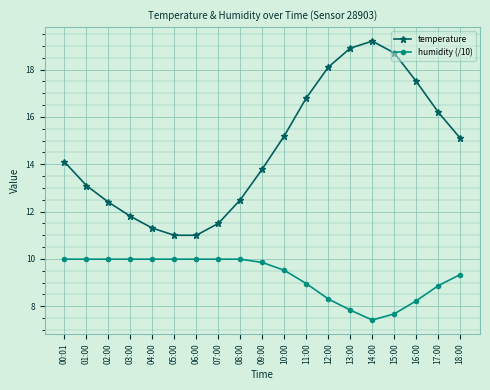

How many values in the temperature series are below 14?

9